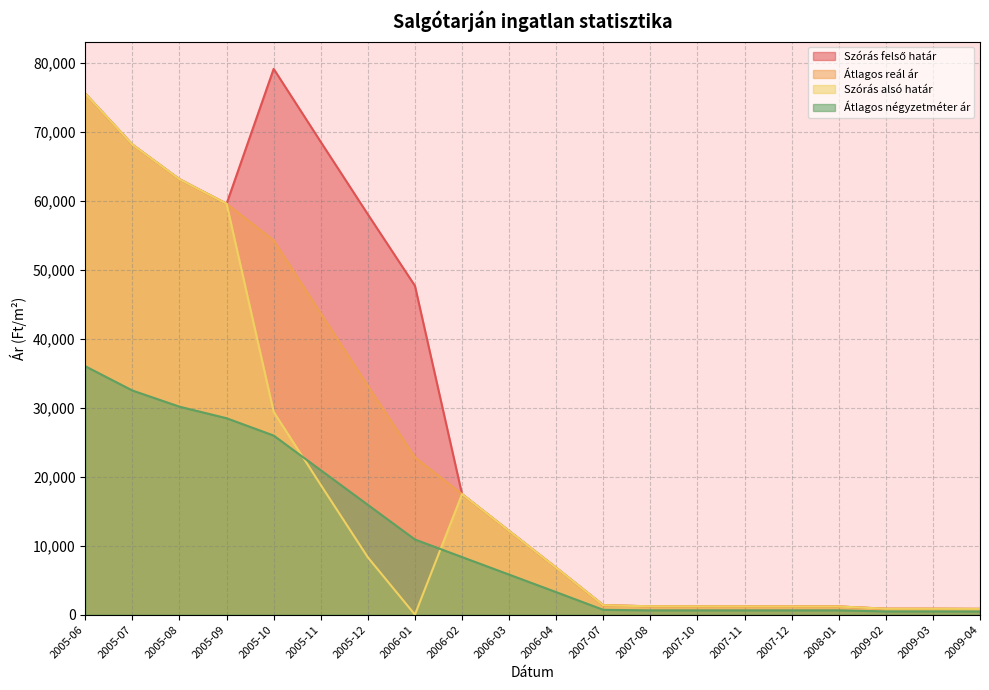

True or false: Átlagos négyzetméter ár has more than 1 points higher than both neighbors.

False